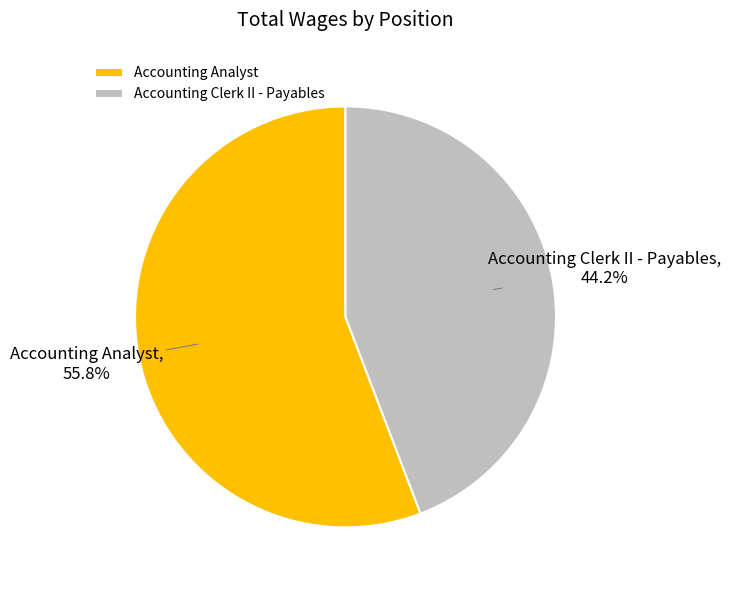

Count the number of slices in the pie.

2